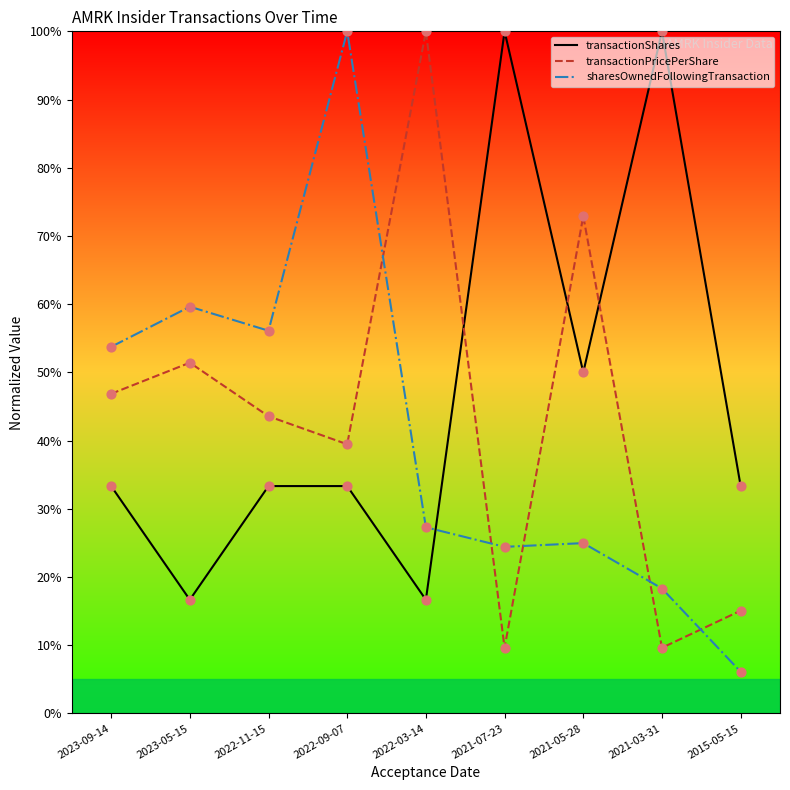

What is the total value across all series at 2022-03-14?

144.0